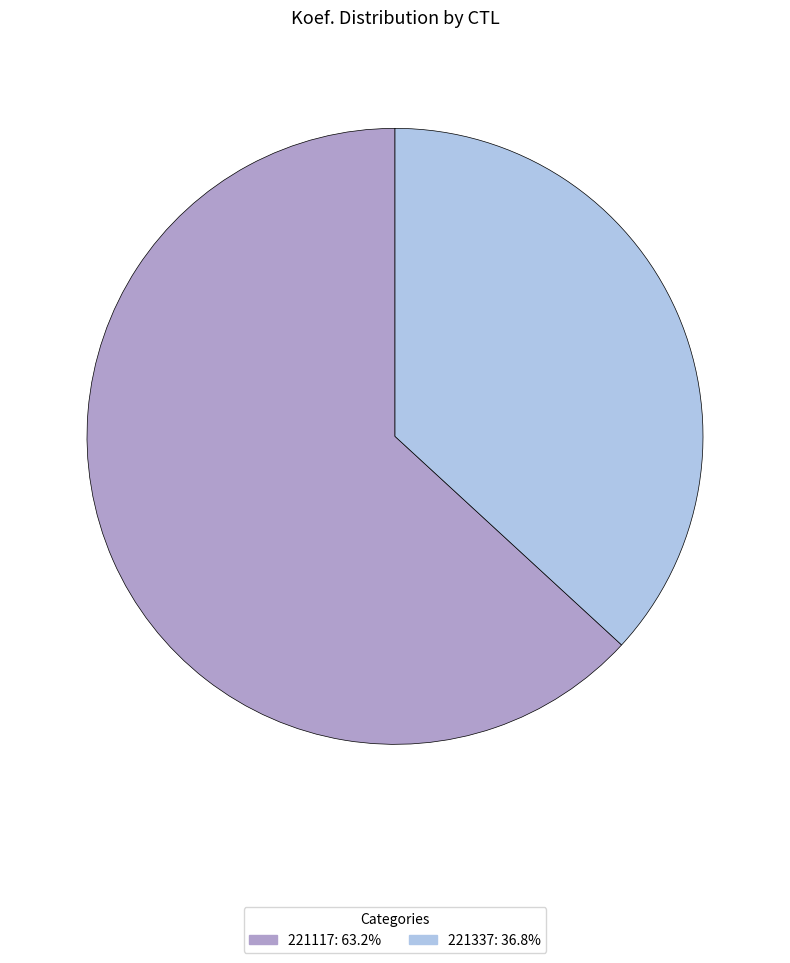

Is the sum of 221117 and 221337 greater than half?

Yes